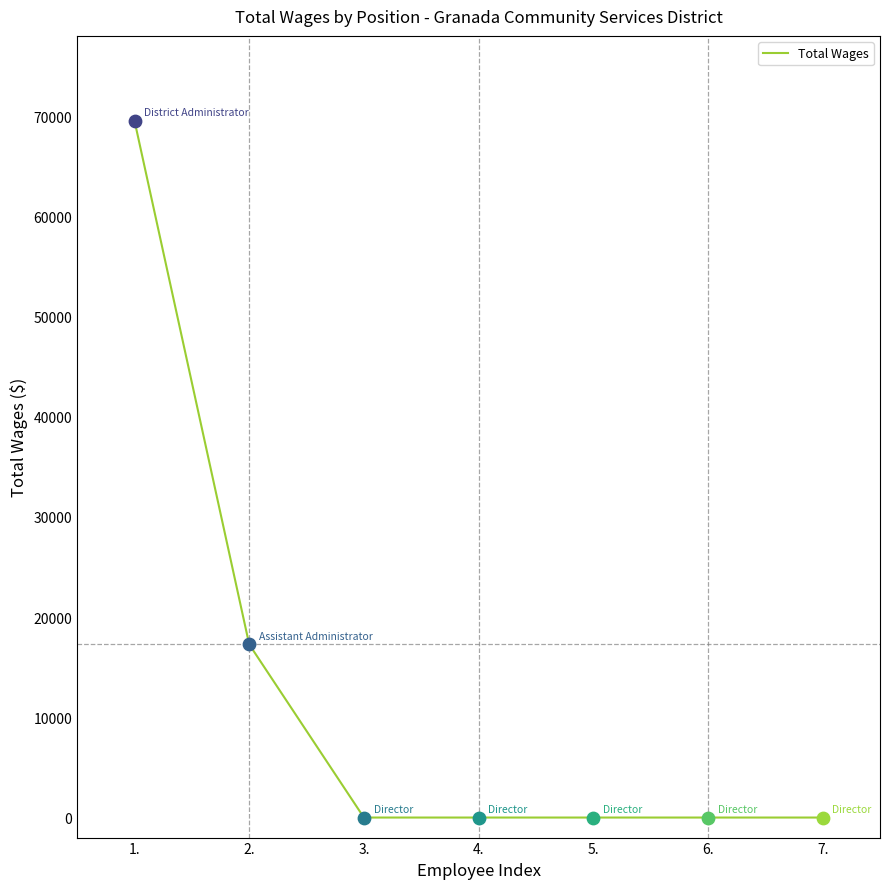

Between 1. and 5., which is larger?

1.